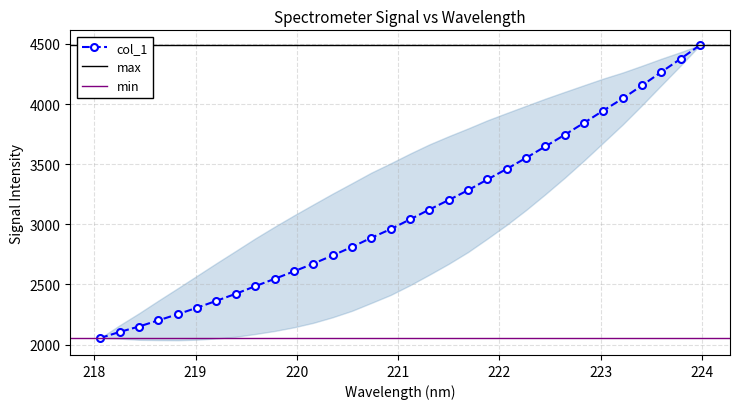

What is the difference between the values at 219.7801 and 221.8812?

826.6